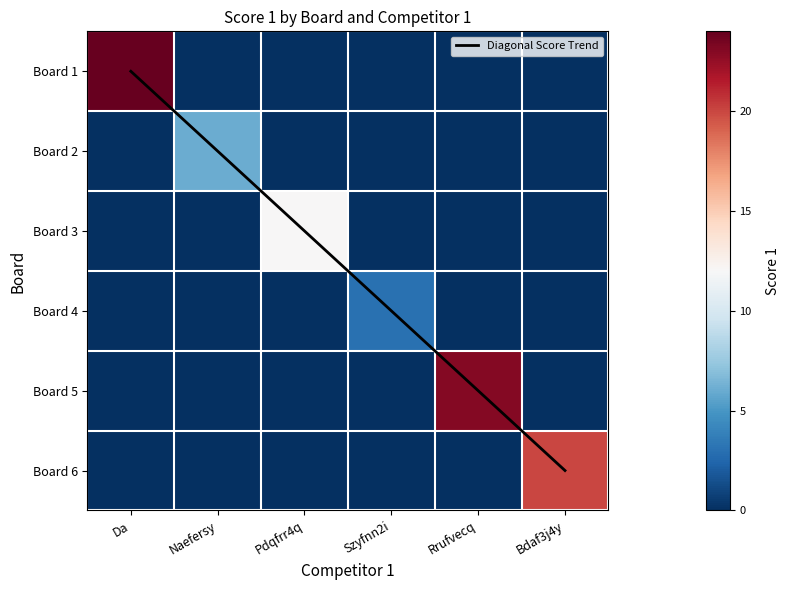

What is the difference between the maximum and second lowest values in the Board 2 series?

6